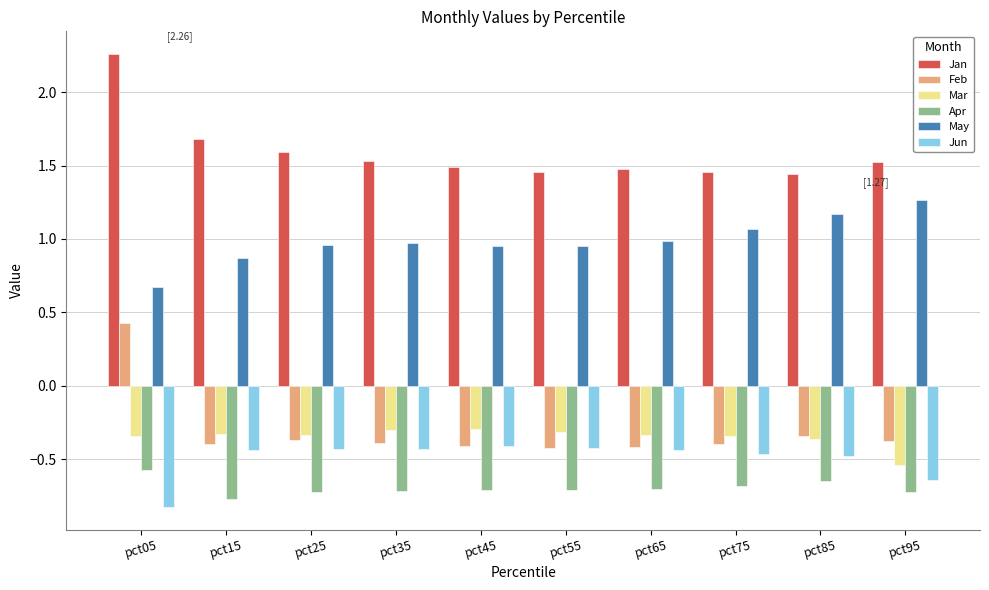

Read the May value at pct85.

1.2